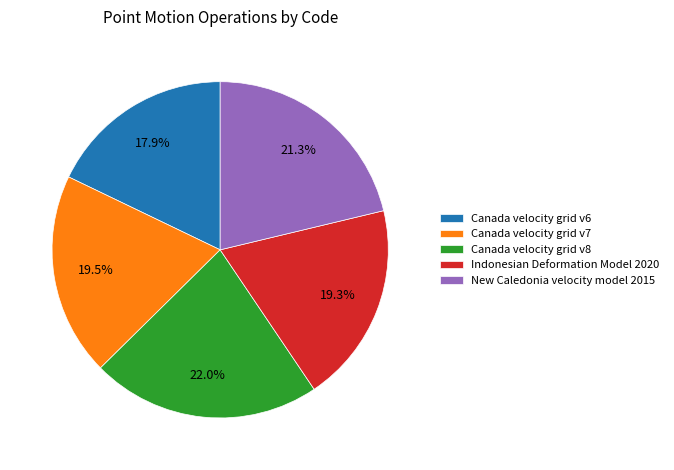

What percentage is the Canada velocity grid v8 slice, to the nearest percent?

22%